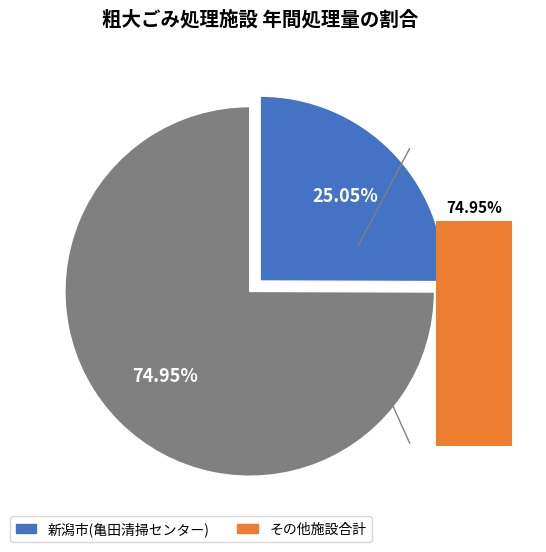

Is it true that 15202 is 35% of the pie?

False